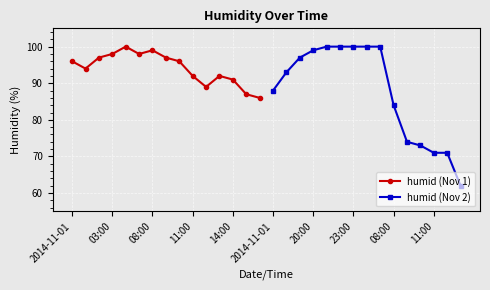

What is the greatest value displayed?

100